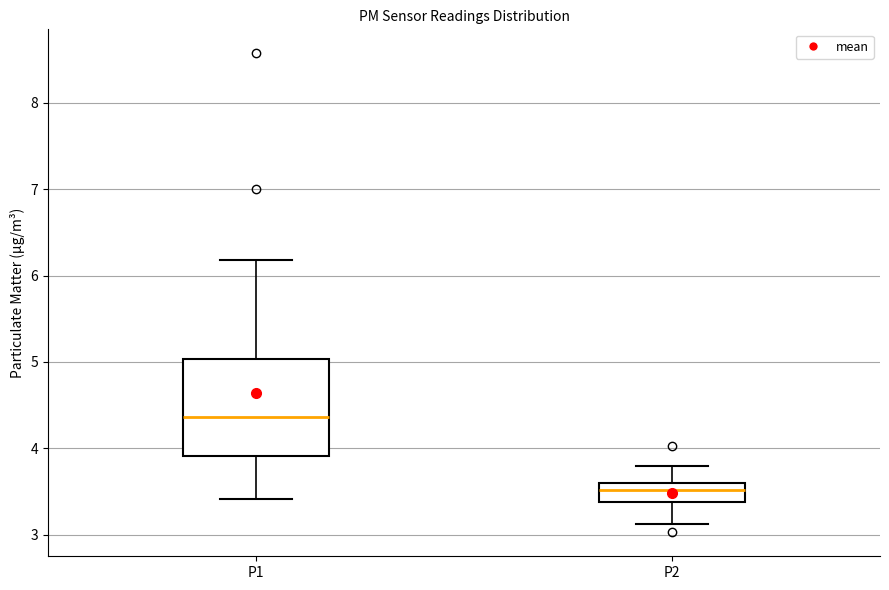

Where is the upper edge of the box for P2 on the y-axis? The values are not printed on the chart, so give them approximately, as read against the axis.

3.6